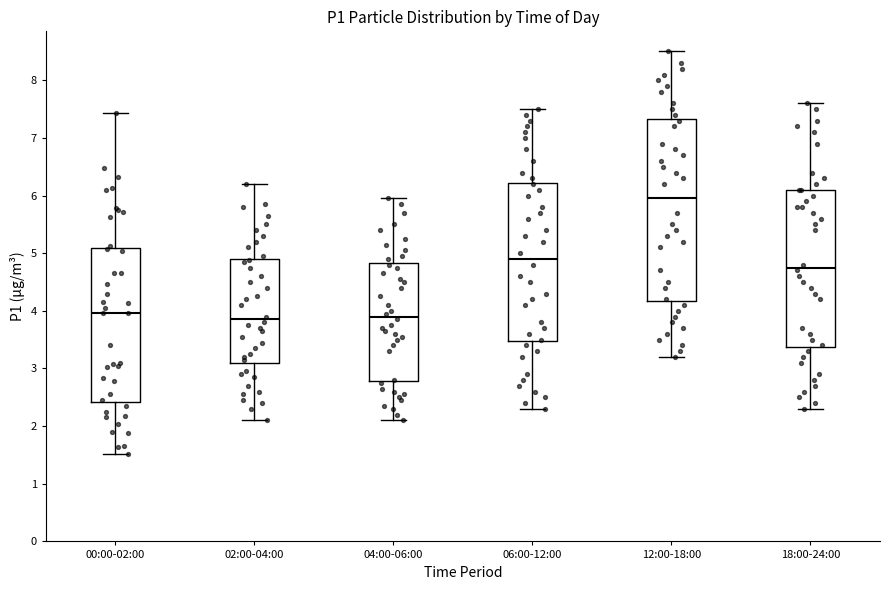

Comparing the boxes themselves (not the whiskers), which one is the tallest?

12:00-18:00